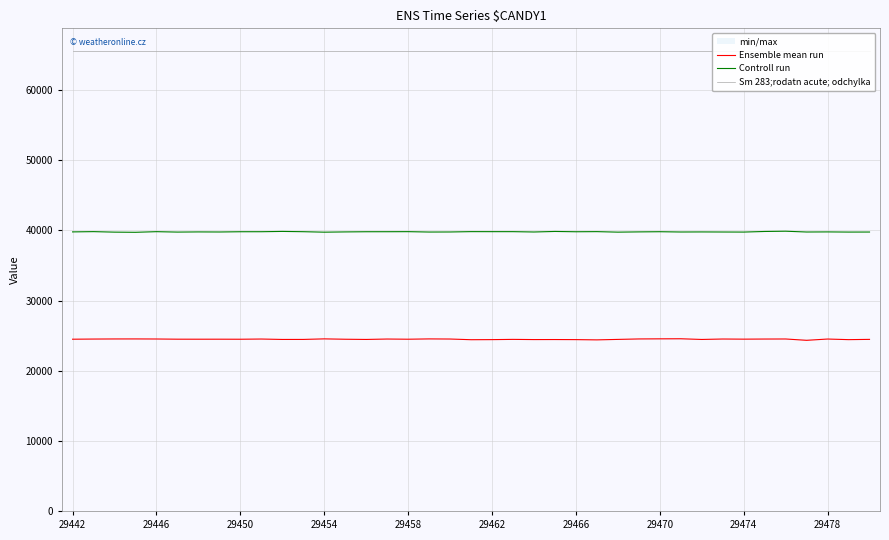

Which series has the largest range (max minus min)?

Ensemble mean run